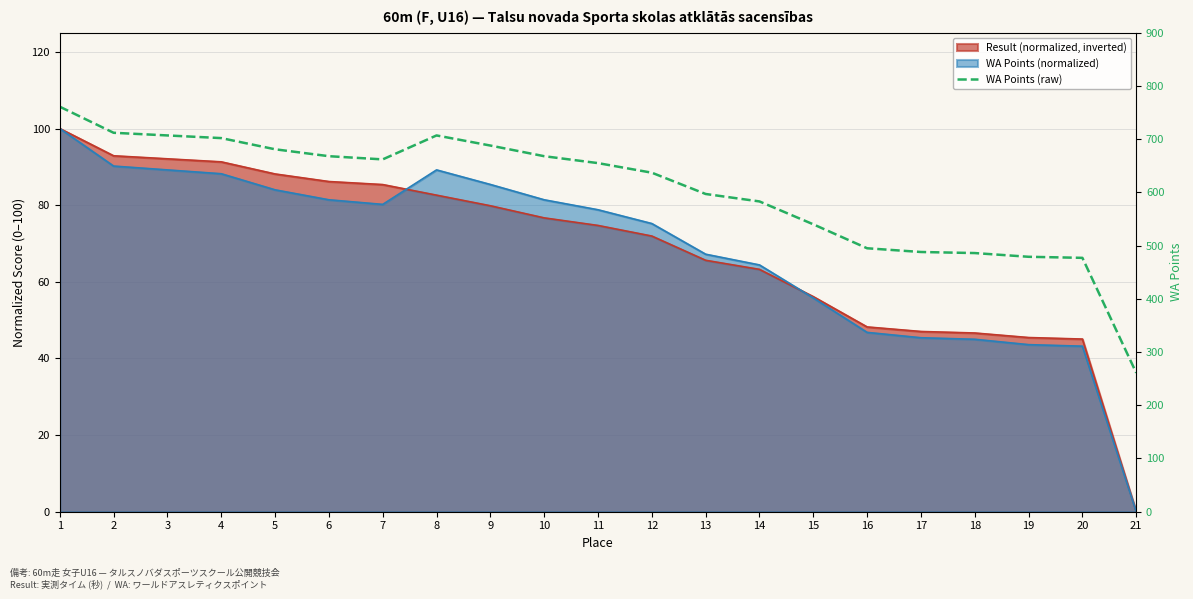

Which has a higher value, 8 or 11?

8